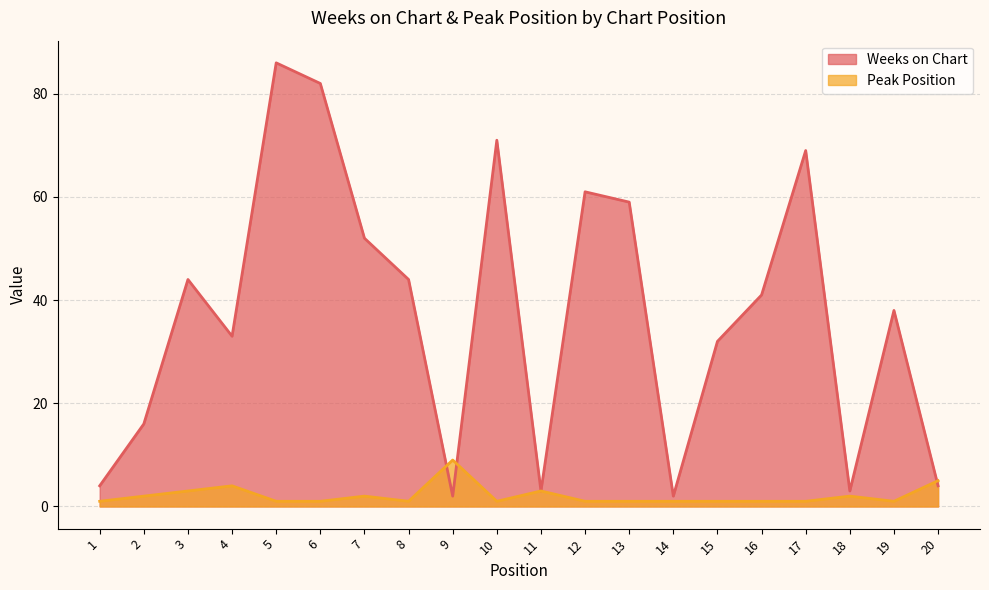

What is the difference between the Weeks on Chart values at 6 and 15?

50